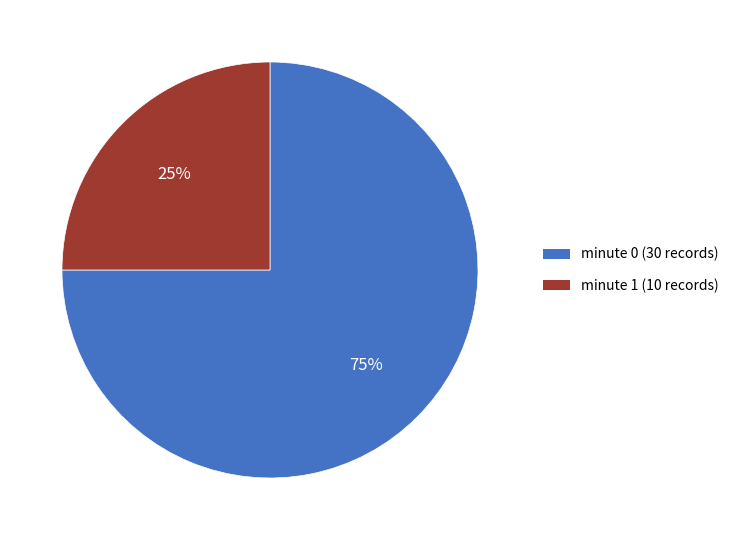

Count the number of slices in the pie.

2